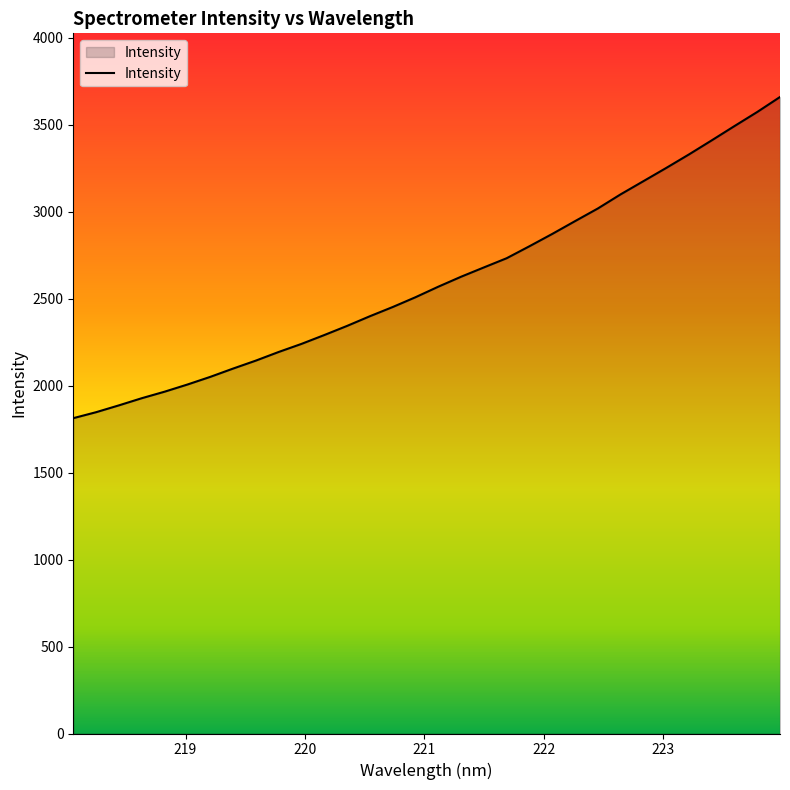

What is the difference between the maximum and minimum values?

1846.6